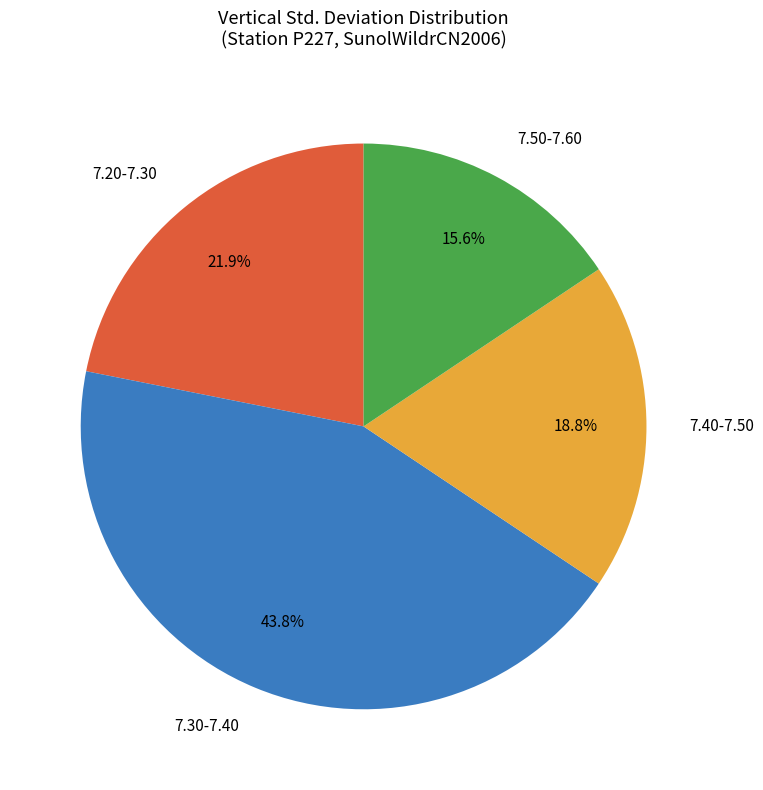

How many segments does this pie chart have?

4